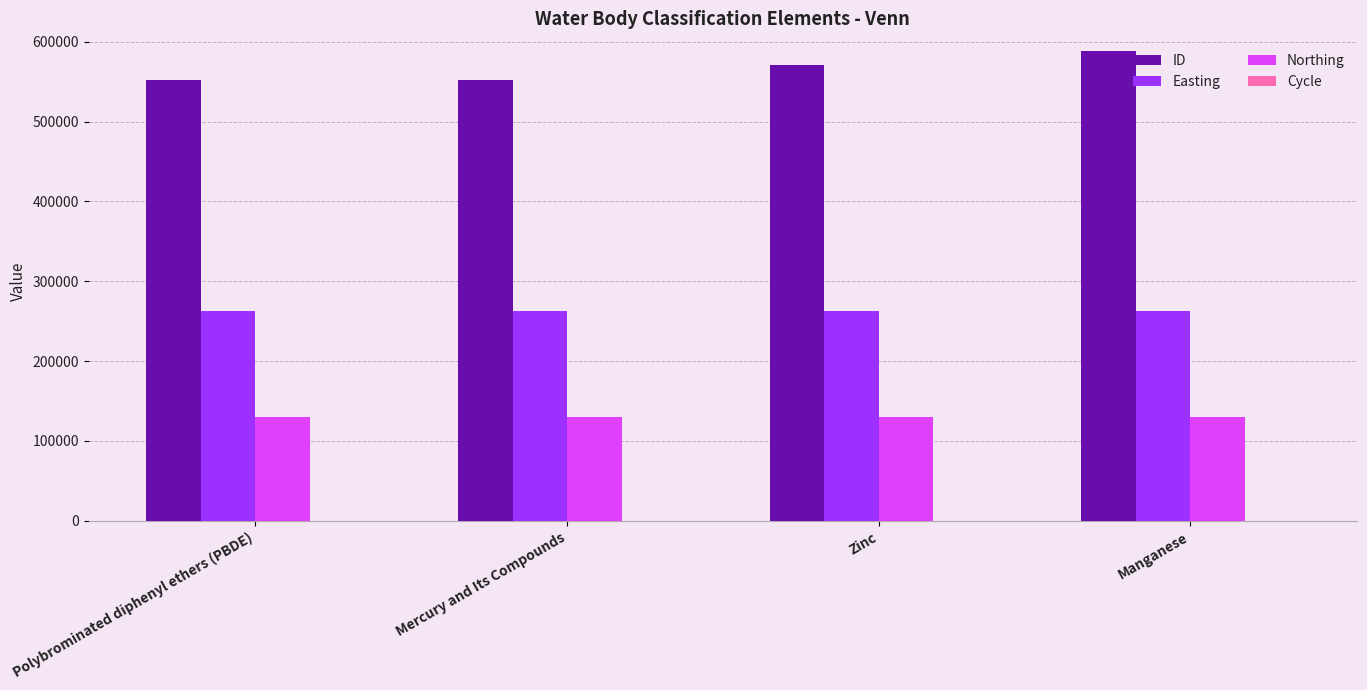

Which series has the largest total across all categories?

ID